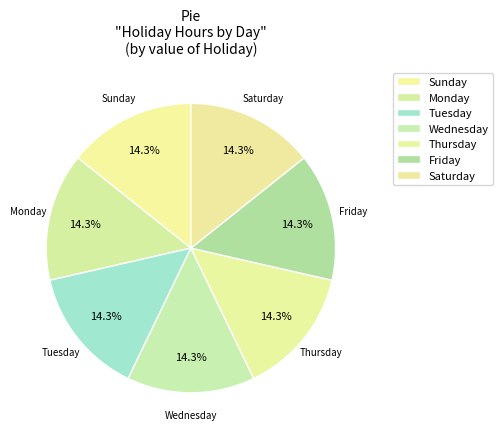

How many slices are in this pie chart?

7